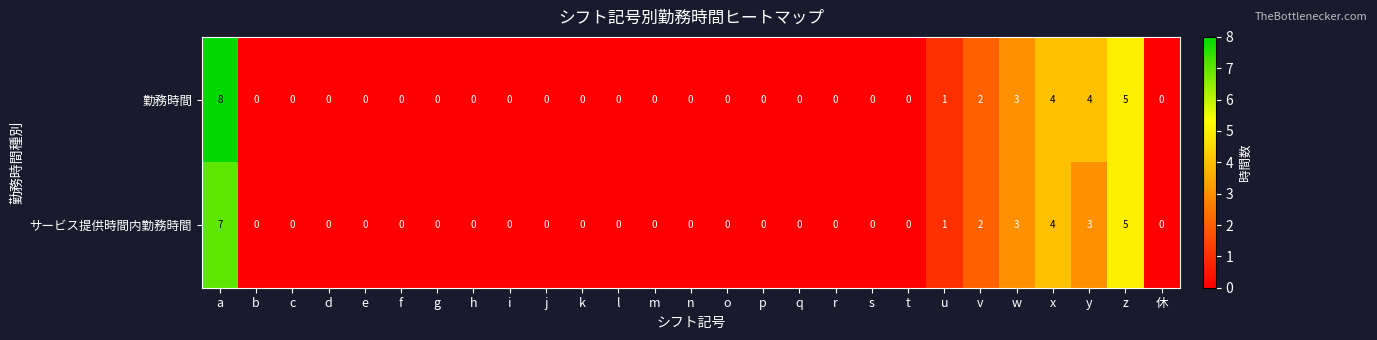

At which category does the chart reach its peak across all series?

a